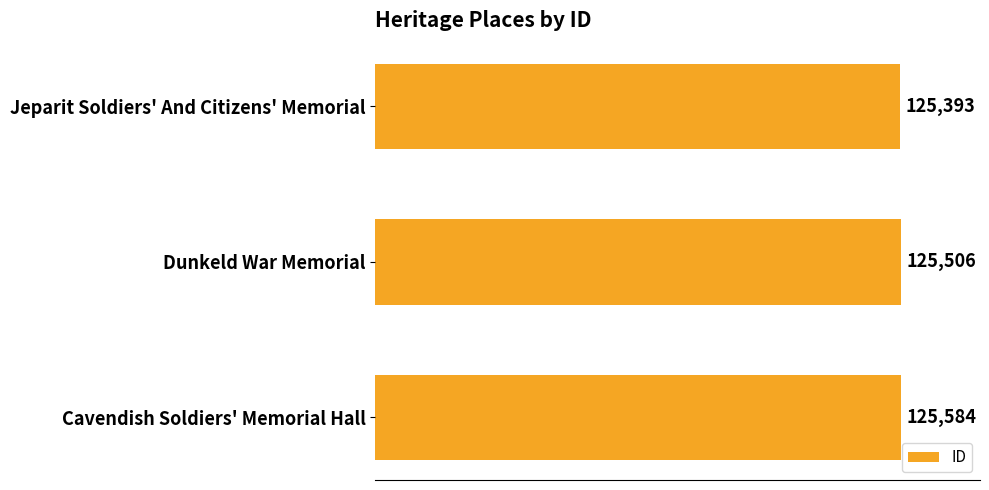

Rank the categories by value from highest to lowest.

Cavendish Soldiers' Memorial Hall, Dunkeld War Memorial, Jeparit Soldiers' And Citizens' Memorial